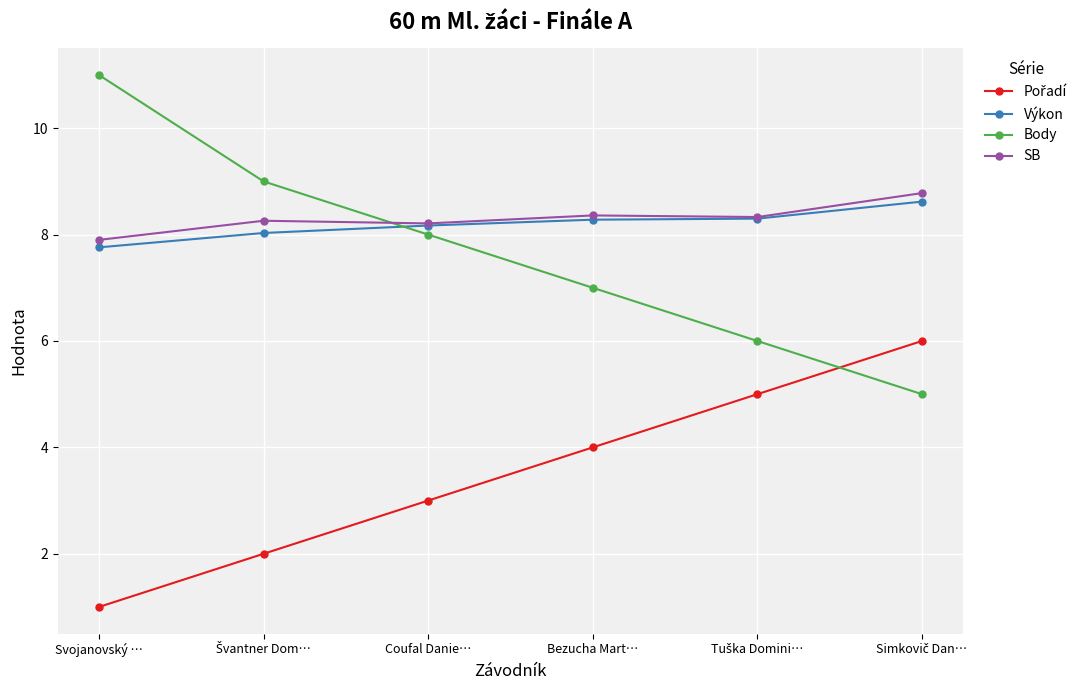

Between Svojanovský … and Bezucha Mart…, which series saw the biggest shift?

Body